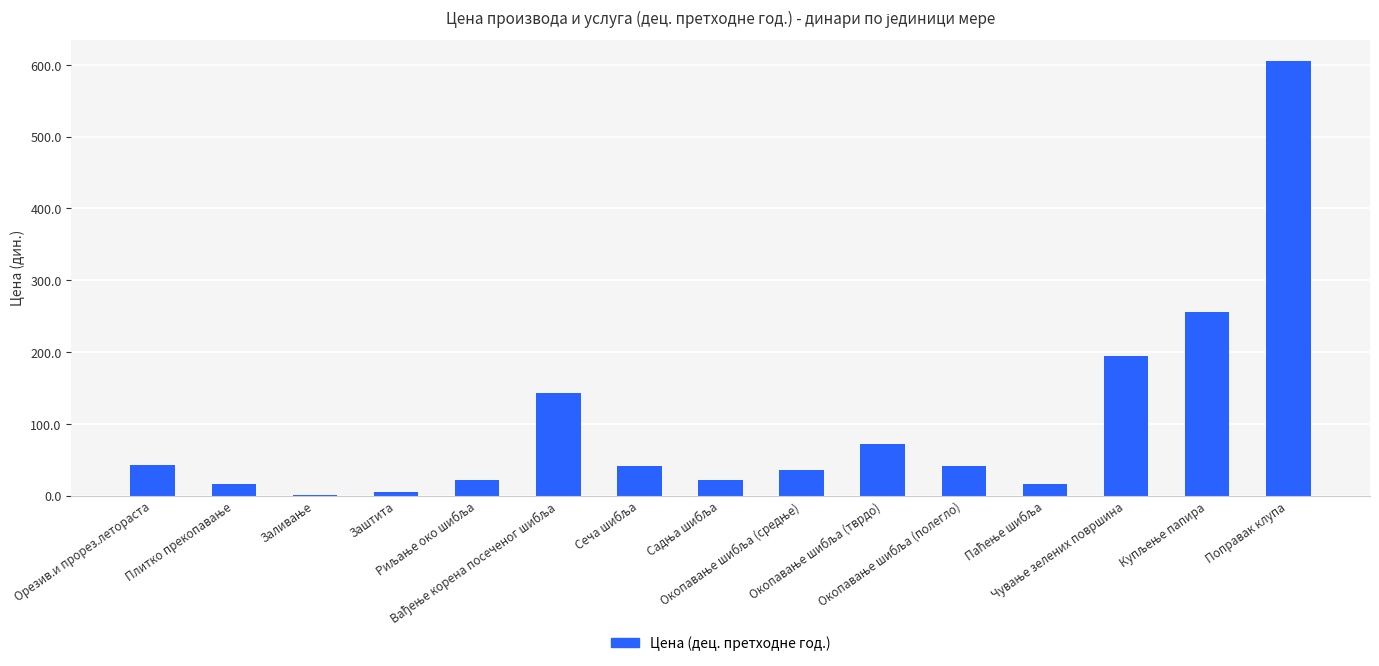

What is the maximum value shown in the chart?

604.9